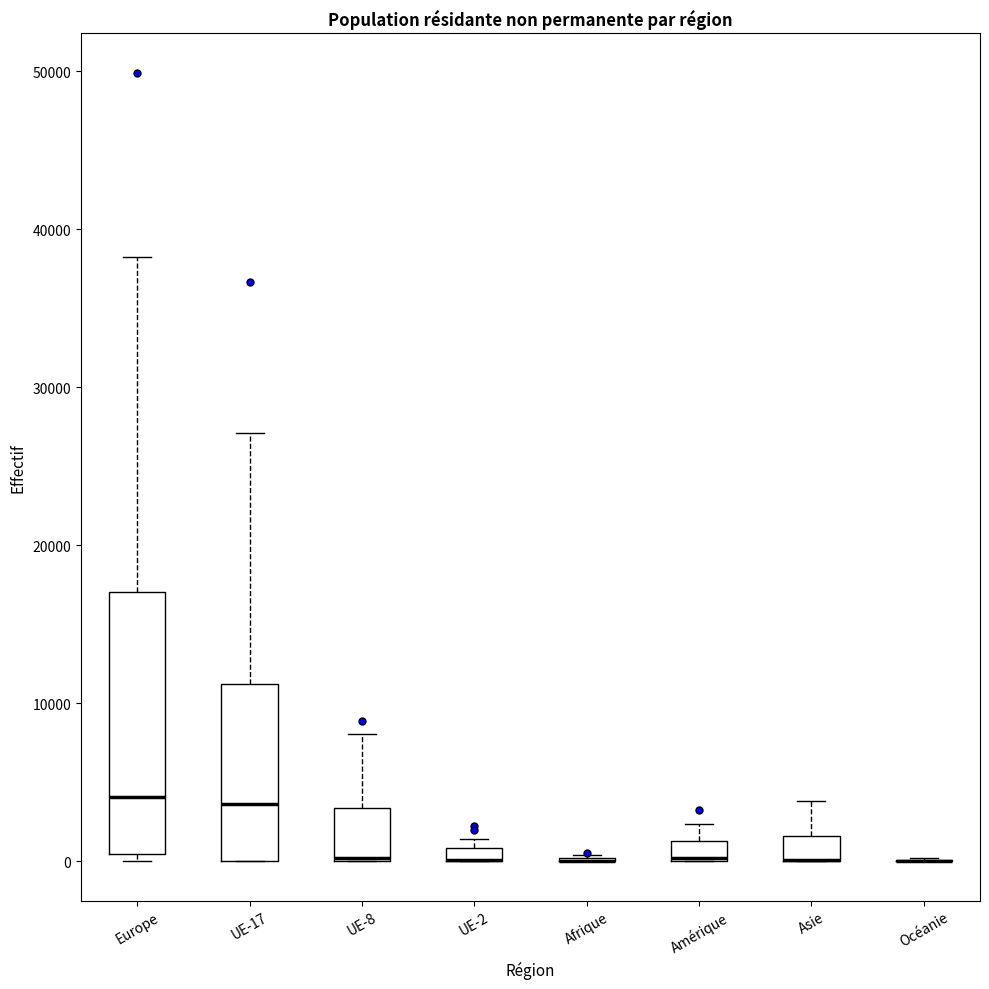

Which box is the tallest, from its lower edge to its upper edge?

Europe